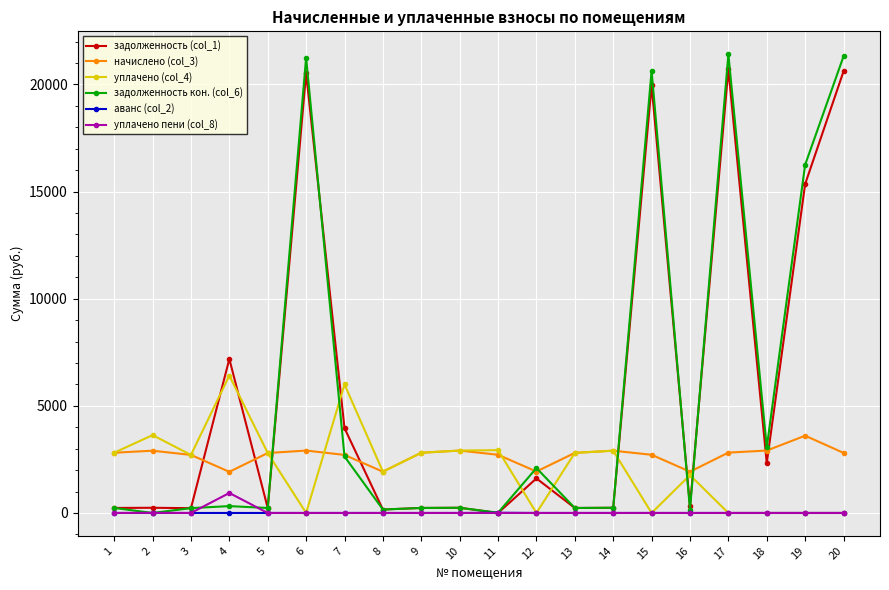

Is the value of задолженность (col_1) at 1 greater than the value of начислено (col_3) at 11?

No